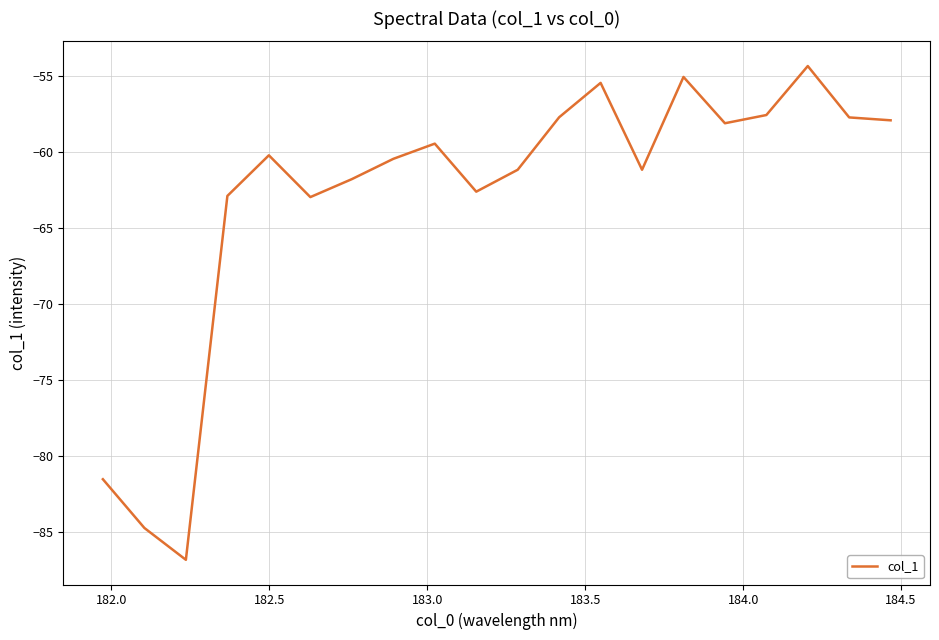

What is the greatest value displayed?

-54.4